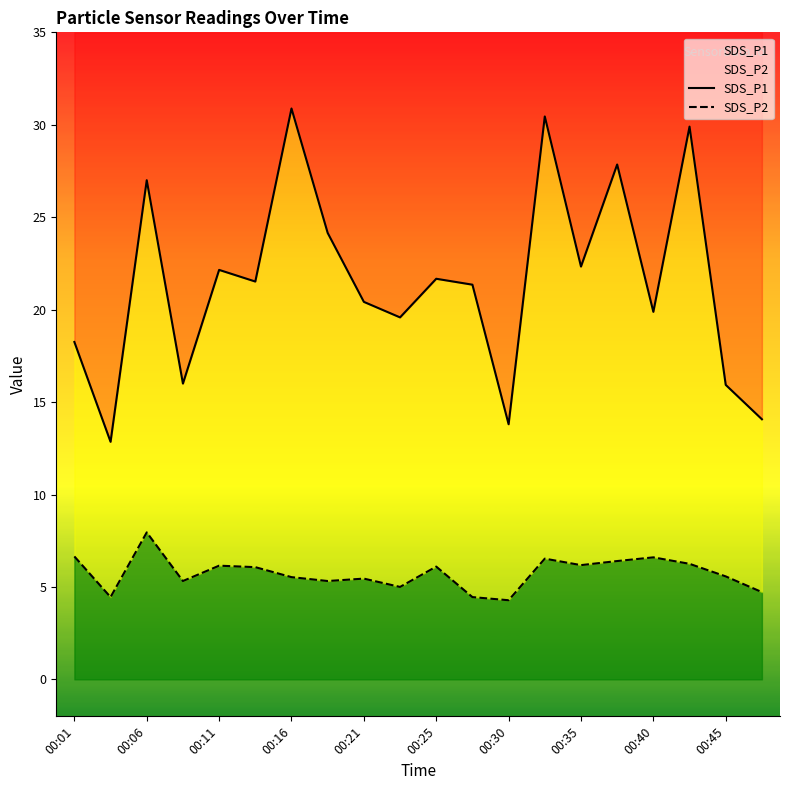

What is the average value of the SDS_P2 series?

5.7